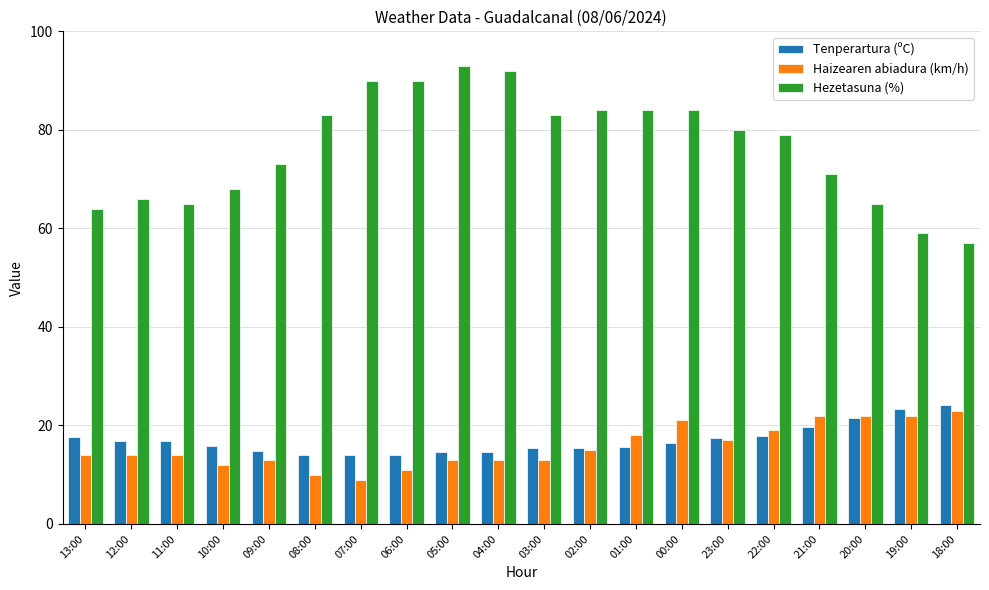

What are all the series names shown in the legend?

Tenperartura (ºC), Haizearen abiadura (km/h), Hezetasuna (%)